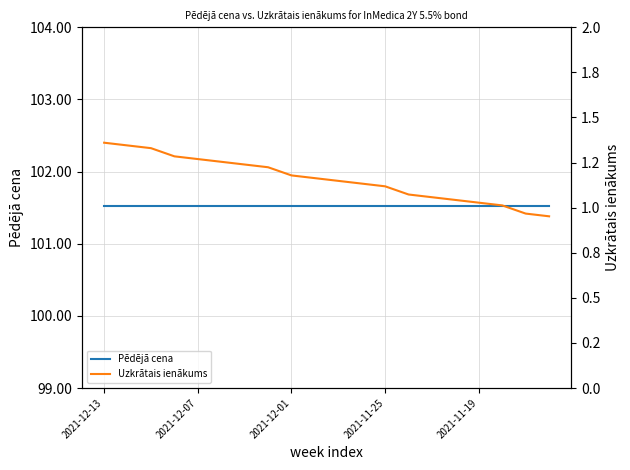

What is the difference between the highest and lowest values at 10?

100.4